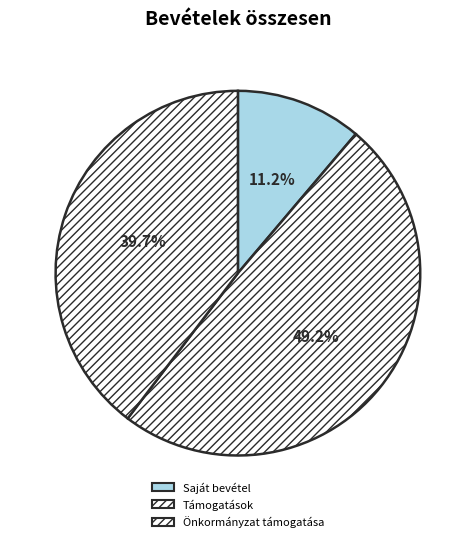

To the nearest percent, what is the difference between the Önkormányzat támogatása and Támogatások slice percentages?

9%